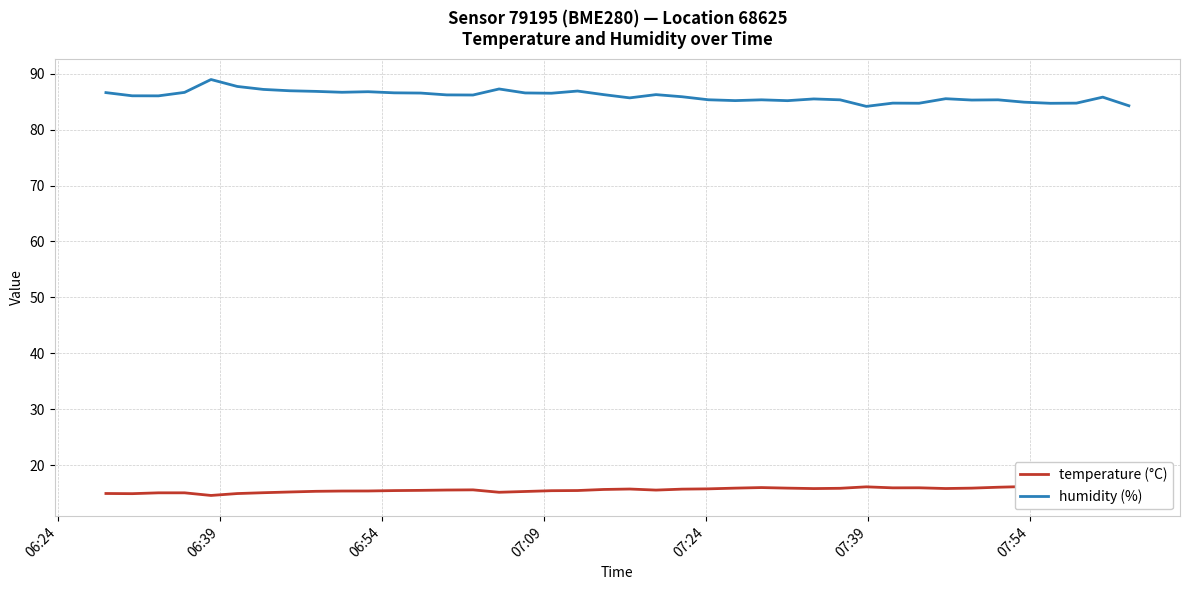

What are all the series names shown in the legend?

temperature (°C), humidity (%)